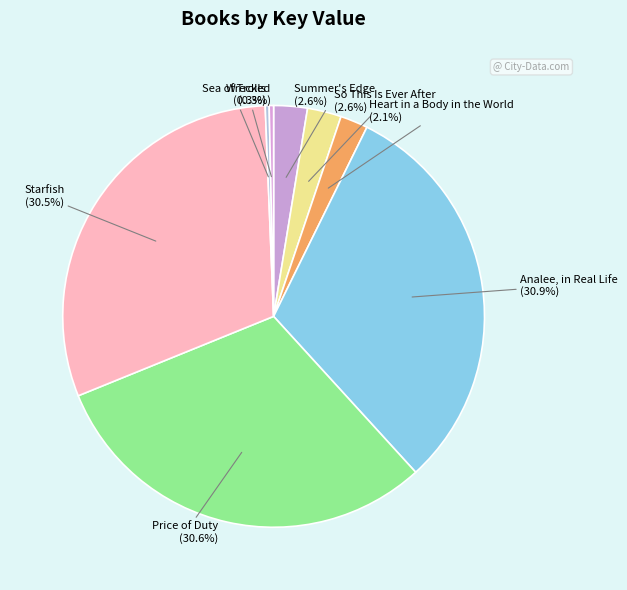

Does Price of Duty (30.6%) account for over 50% of the chart?

No